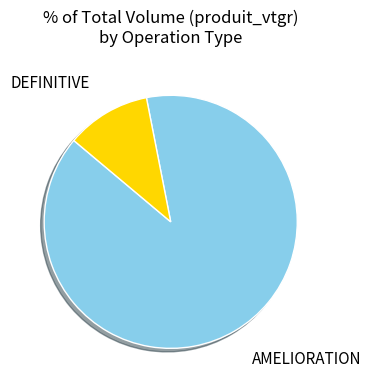

Does any single category account for the majority?

Yes